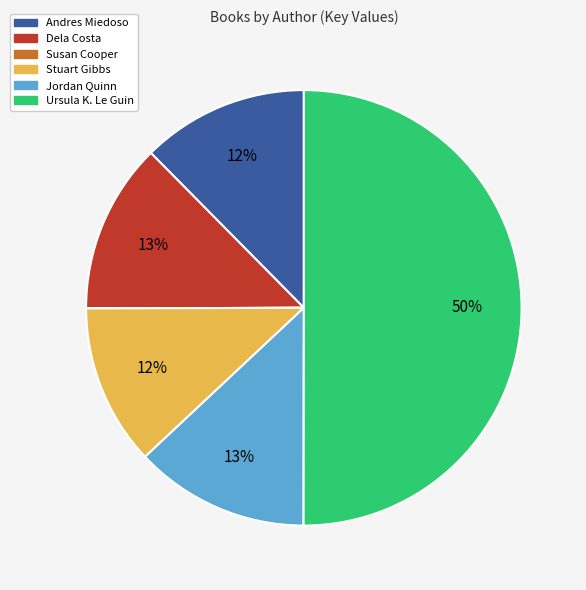

To the nearest percent, what is the difference between the largest and smallest slice percentages?

50%